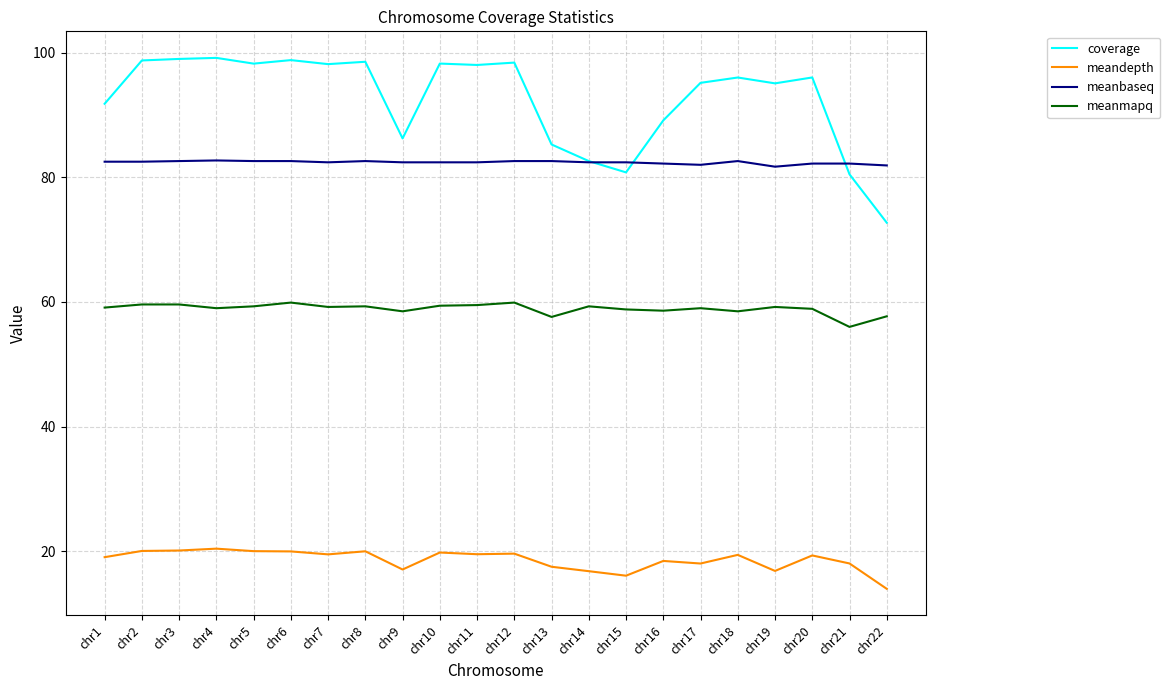

Which series has the largest total across all categories?

coverage